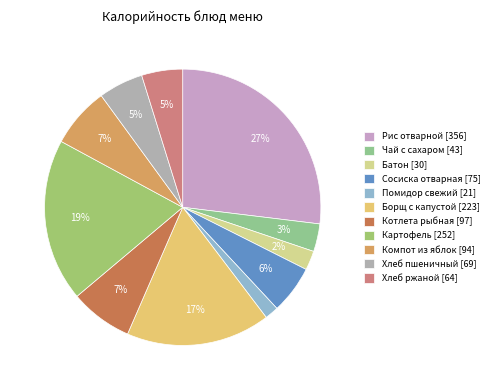

What percentage is NOT represented by Котлета рыбная?

92.7%